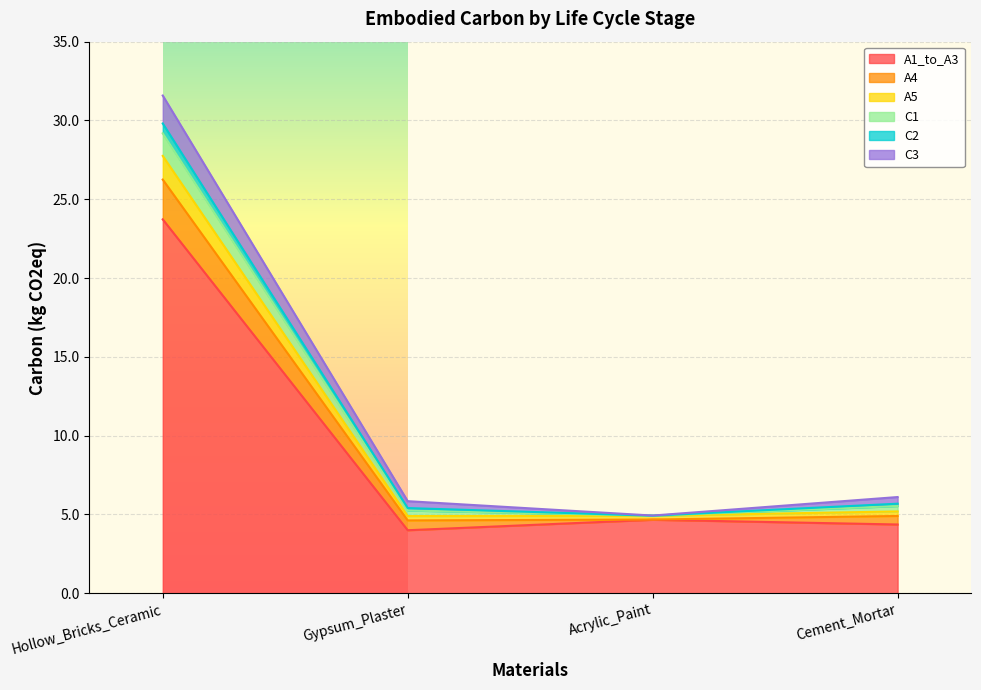

Which series changed the most between Hollow_Bricks_Ceramic and Gypsum_Plaster?

A1_to_A3